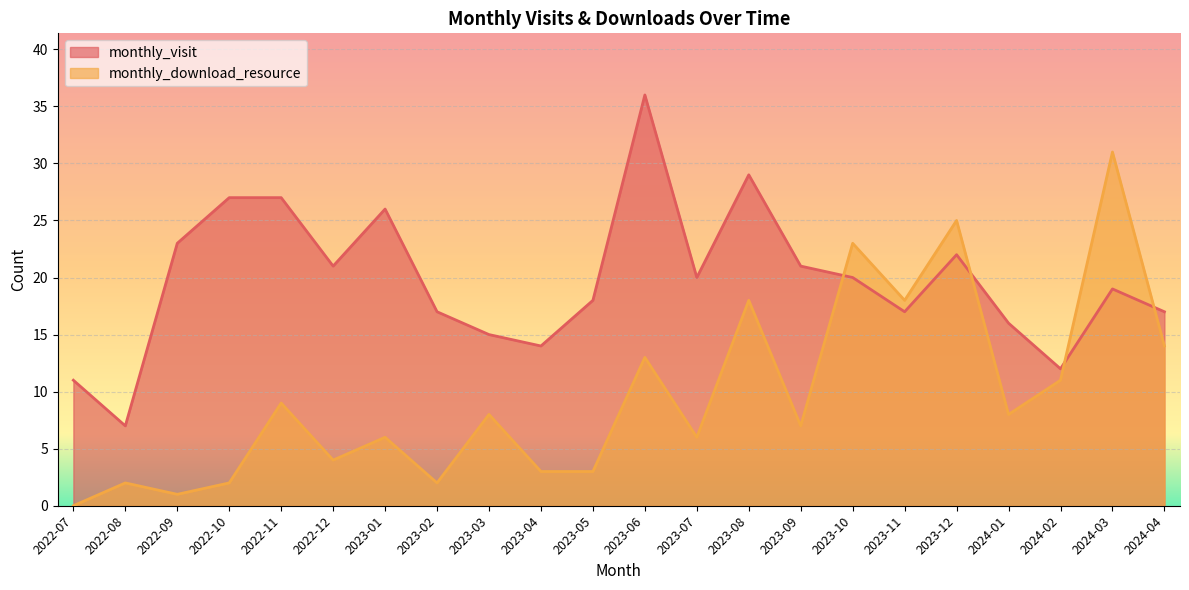

What is the label of the 14th point from the left?

2023-08